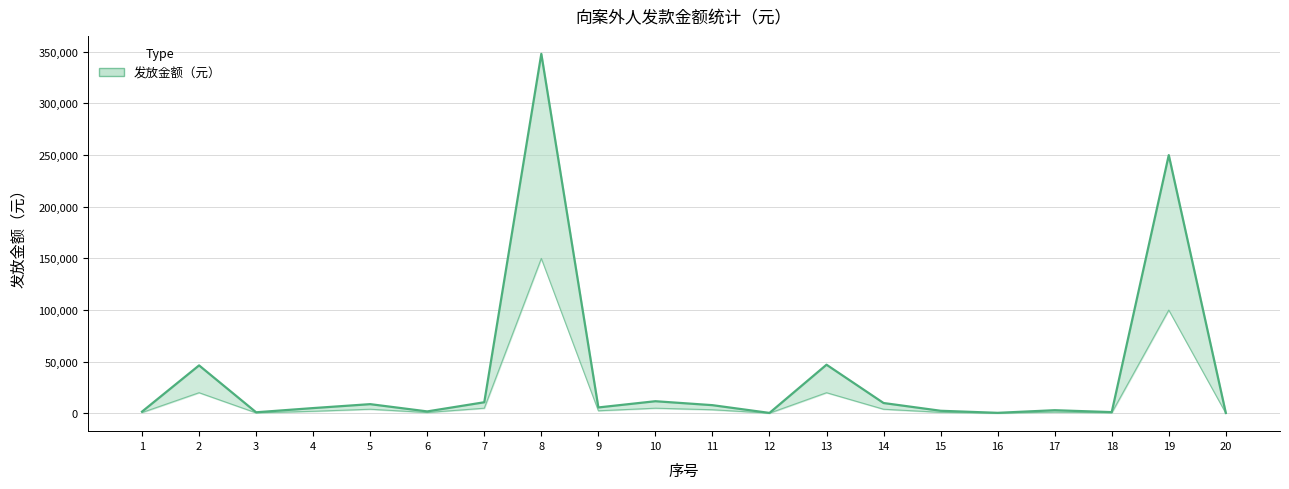

Reading left to right, what are all the values shown in this chart?

1665.0	46427.0	1029.8	5100.0	8907.7	1880.0	10738.4	348000.0	5718.3	11744.3	7925.4	414.1	47088.8	10000.0	2500.0	500.0	3040.9	1196.3	250000.0	367.0